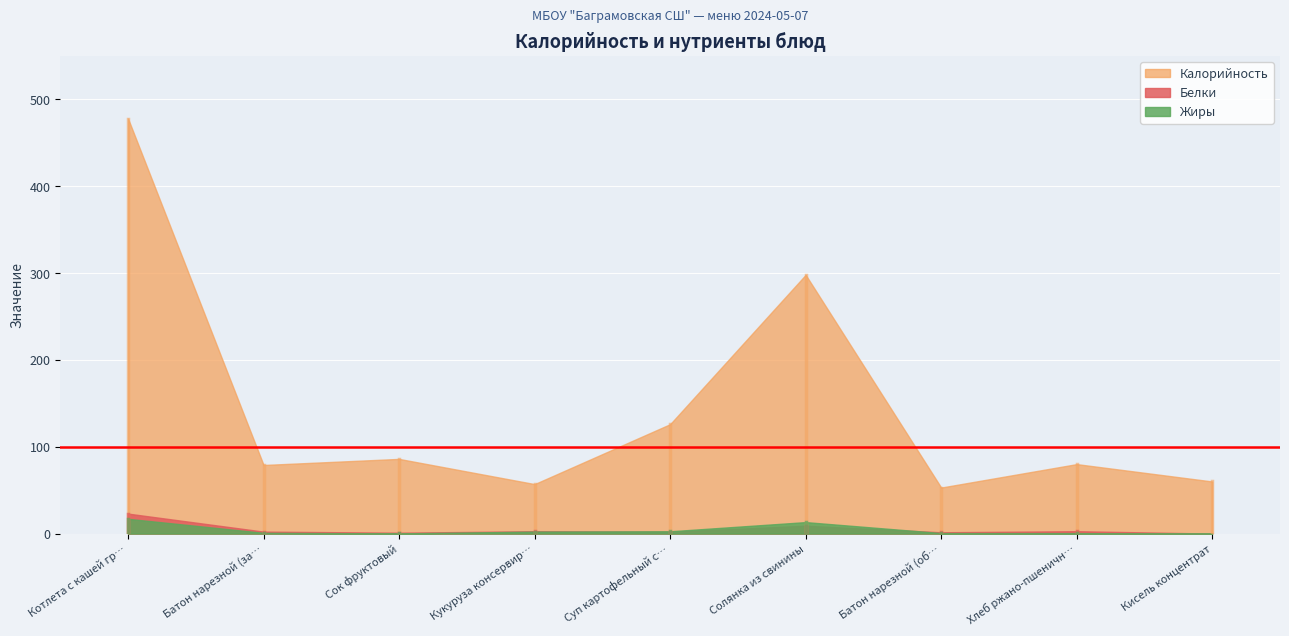

Which series has the largest total across all categories?

Калорийность